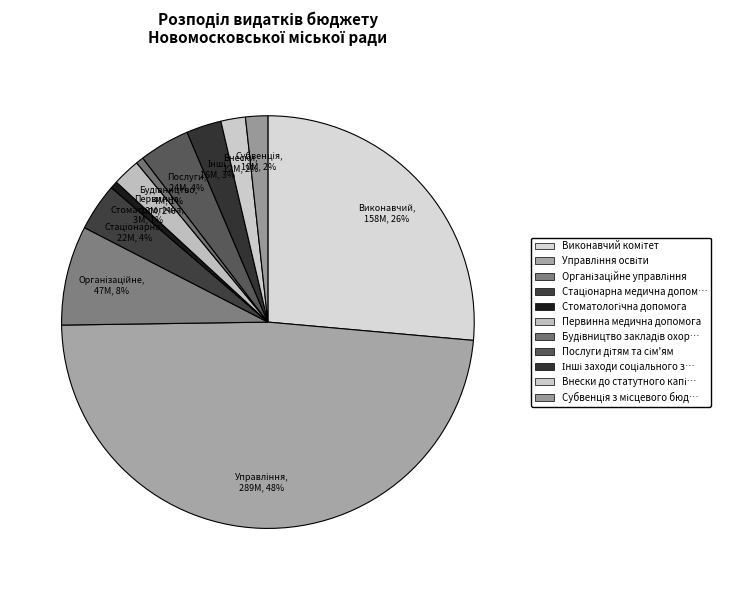

How many segments does this pie chart have?

11